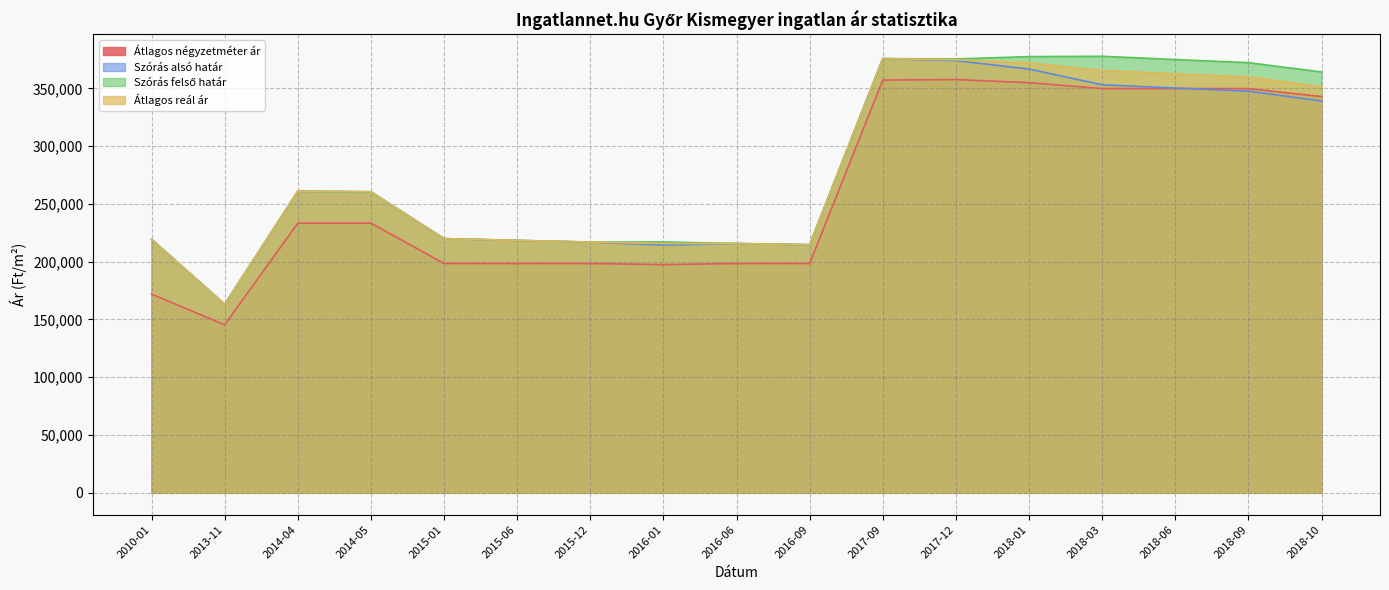

True or false: Szórás felső határ and Szórás alsó határ cross at least once.

False